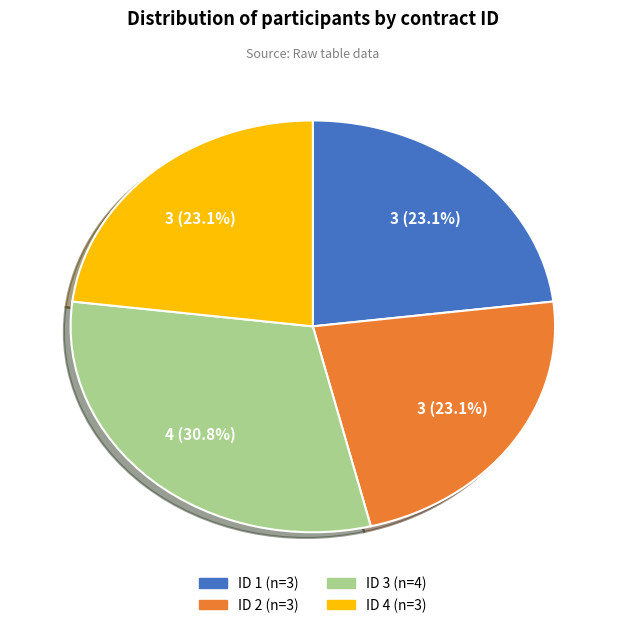

Is there any slice that represents more than half of the pie?

No